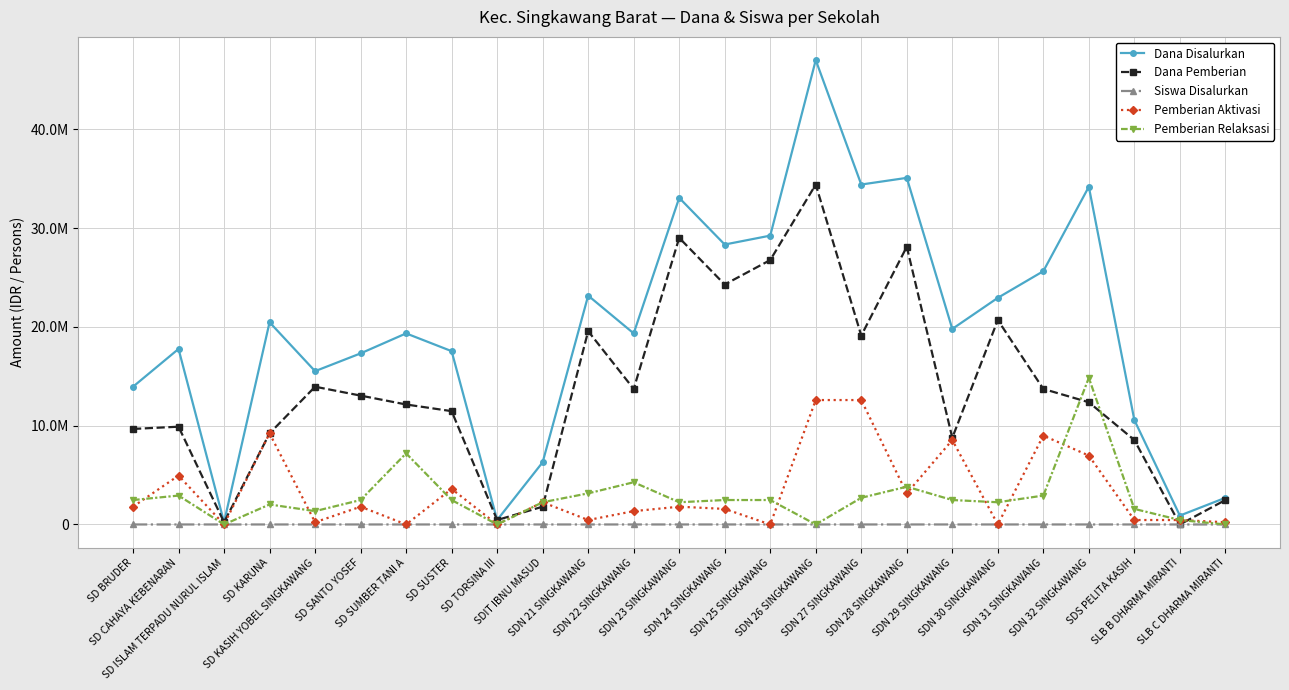

What are all the series names shown in the legend?

Dana Disalurkan, Dana Pemberian, Siswa Disalurkan, Pemberian Aktivasi, Pemberian Relaksasi